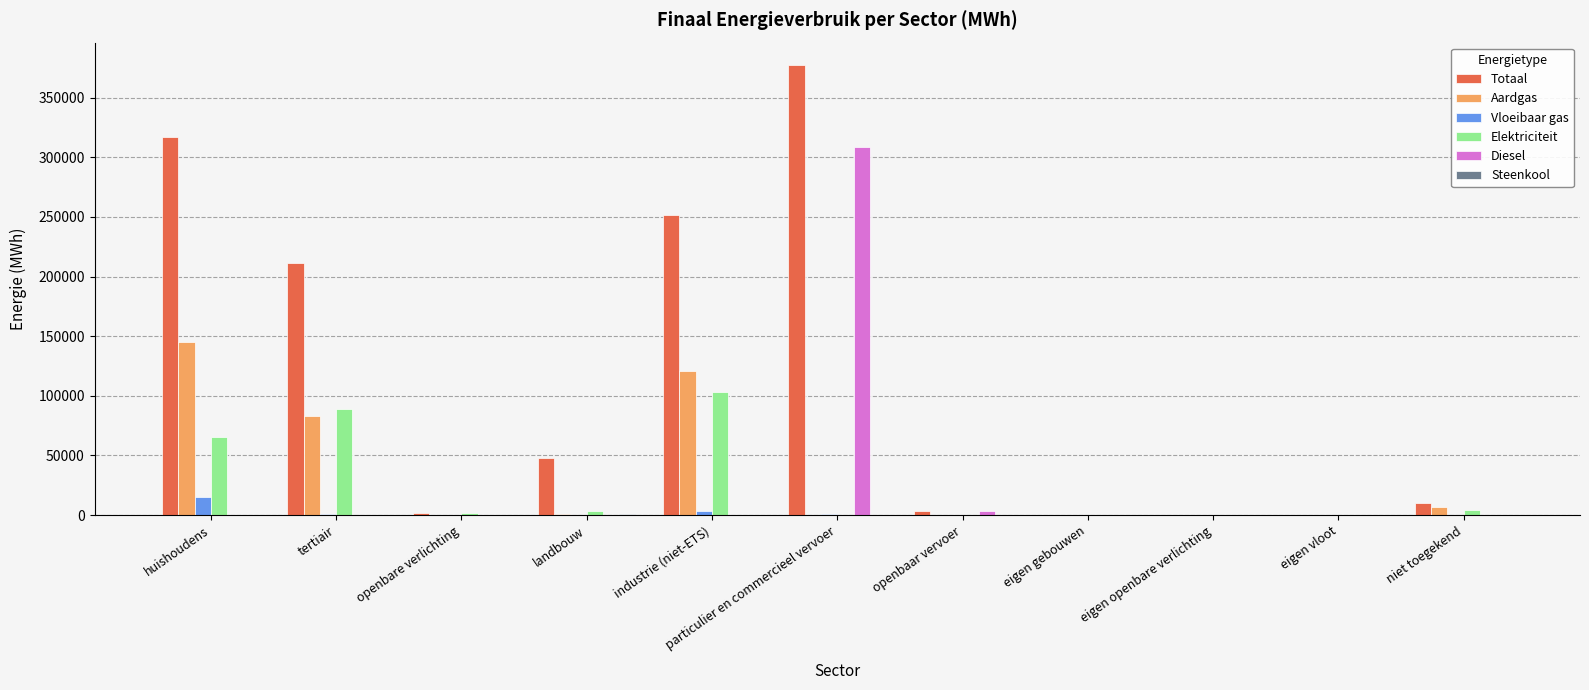

Is the value of Aardgas at eigen gebouwen greater than the value of Elektriciteit at industrie (niet-ETS)?

No